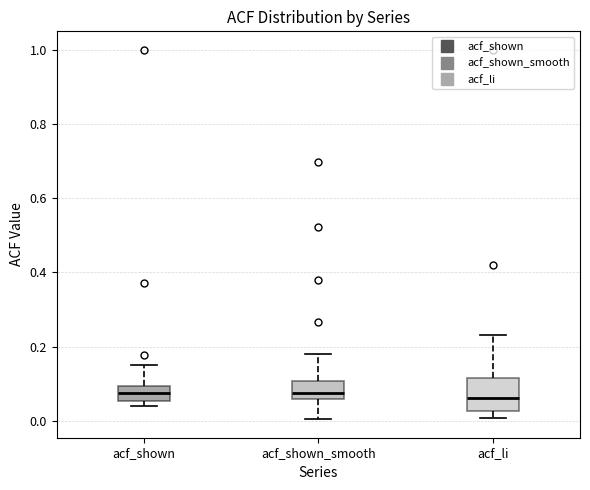

Reading left to right, read every box against the y-axis: the position of its median line, the range the box covers, and the ends of its whiskers. The values are not printed on the chart, so give them approximately, as read against the axis.

acf_shown: median 0.08, box 0.06 to 0.10, whiskers 0.04 to 0.14
acf_shown_smooth: median 0.08, box 0.06 to 0.10, whiskers 0.00 to 0.18
acf_li: median 0.06, box 0.02 to 0.12, whiskers 0.00 to 0.24